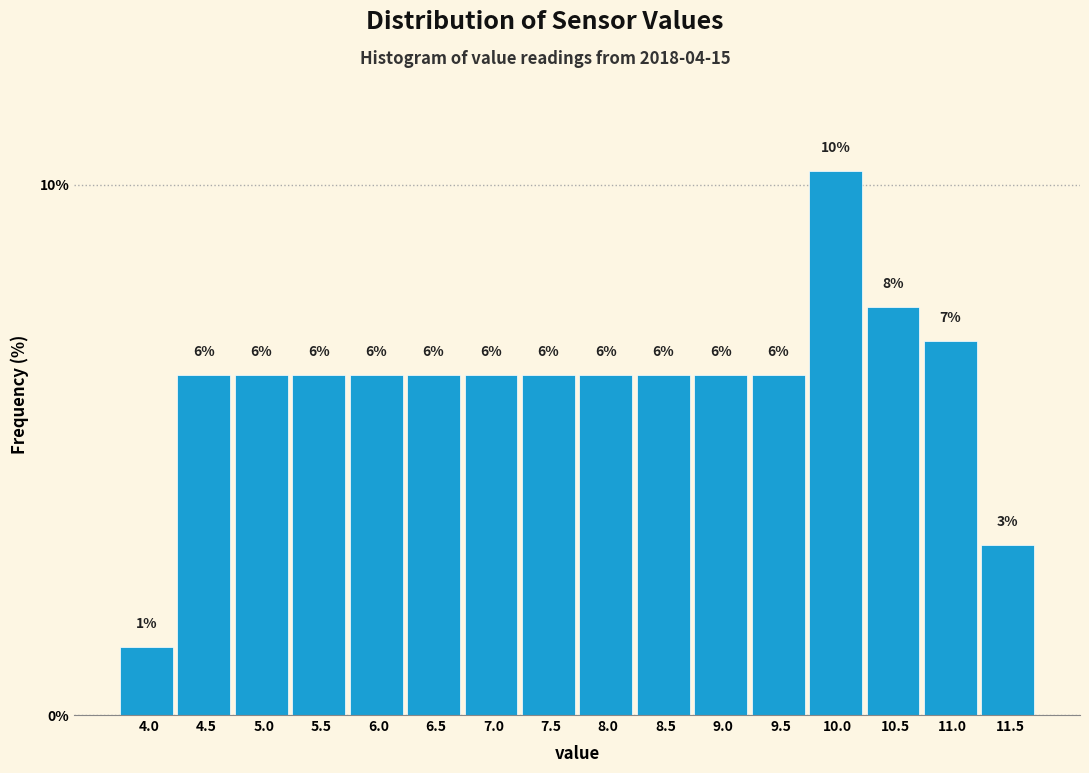

How many bars are there in total?

16